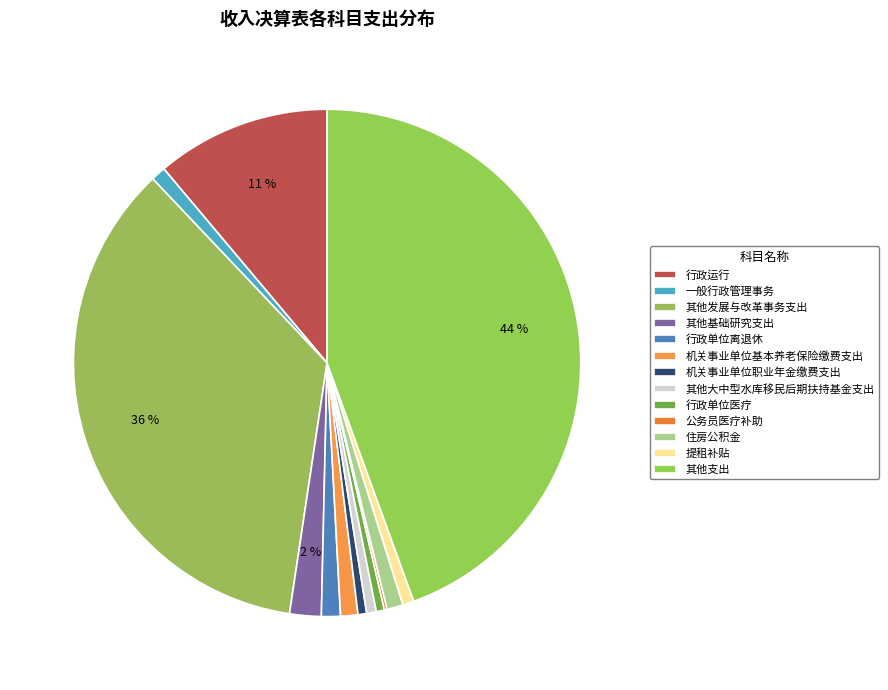

To the nearest percent, what is the average slice percentage?

8%